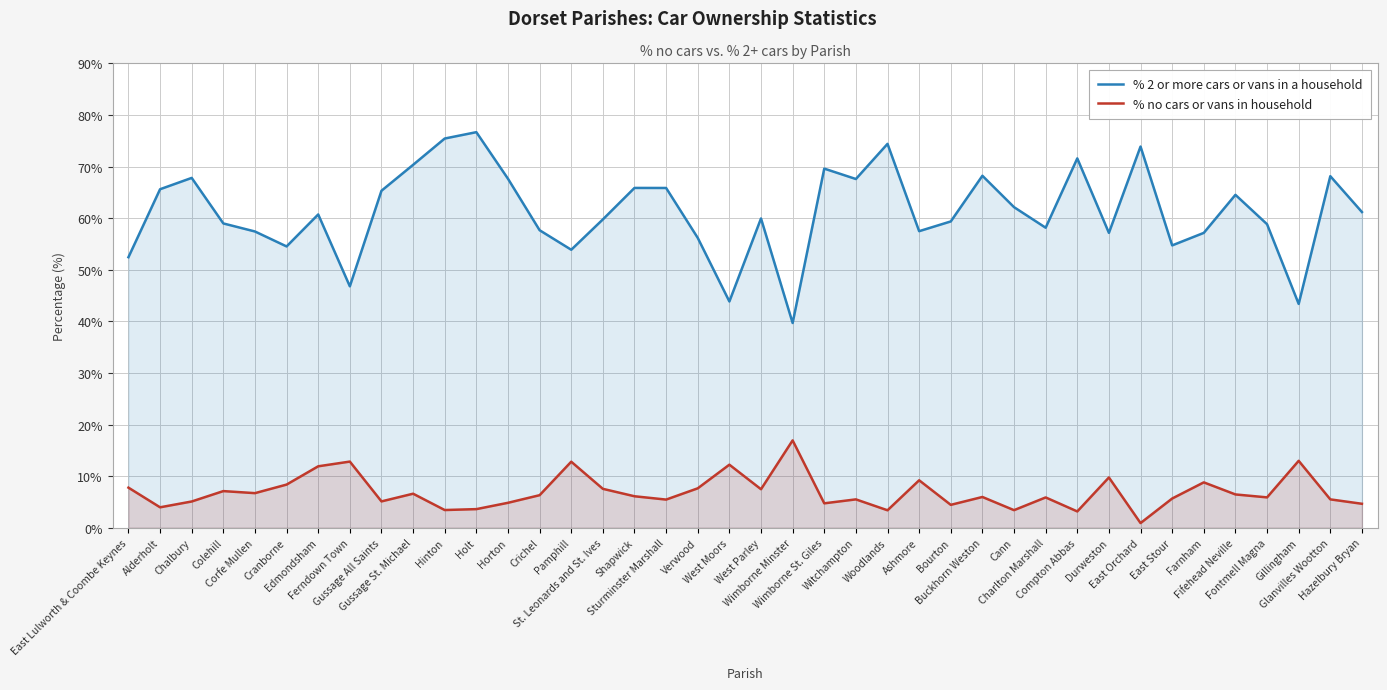

How many data points in % no cars or vans in household are less than 6?

20